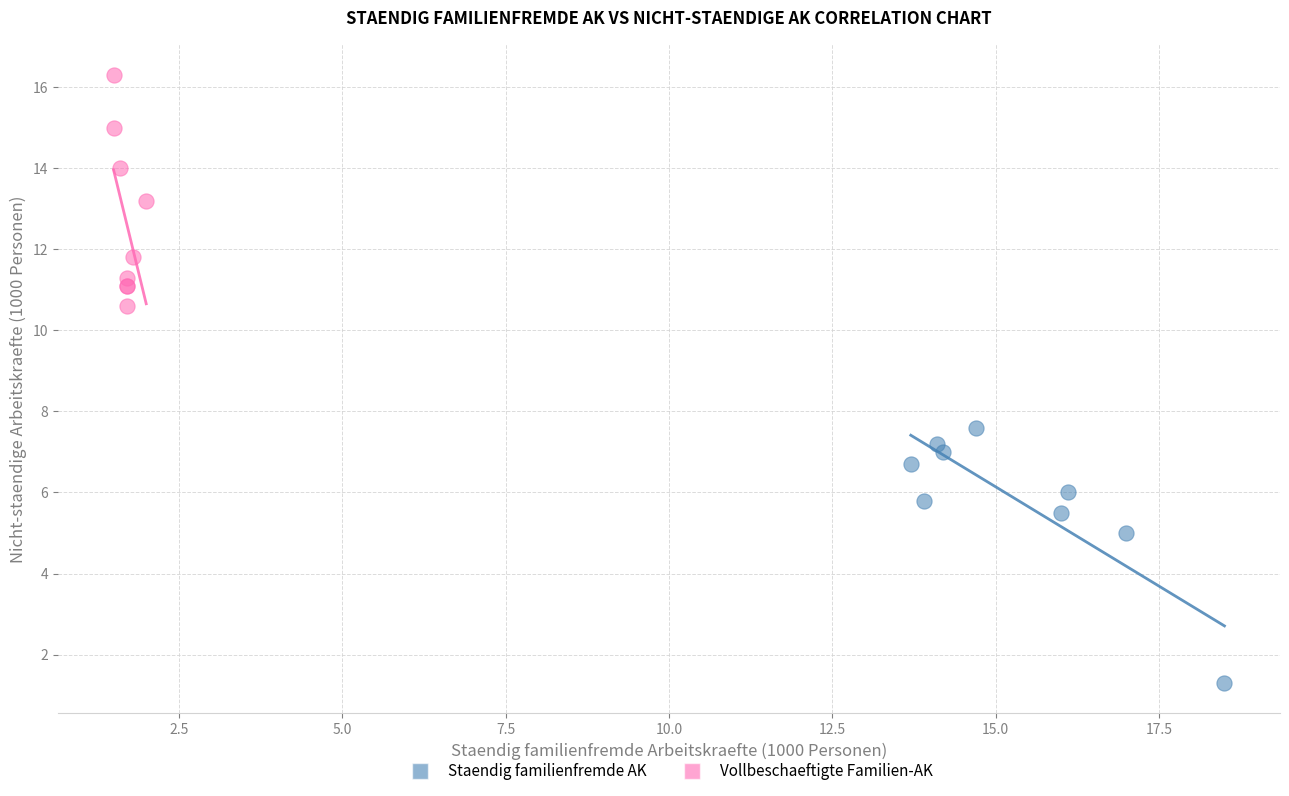

Which series reaches the minimum Y coordinate?

Staendig familienfremde AK